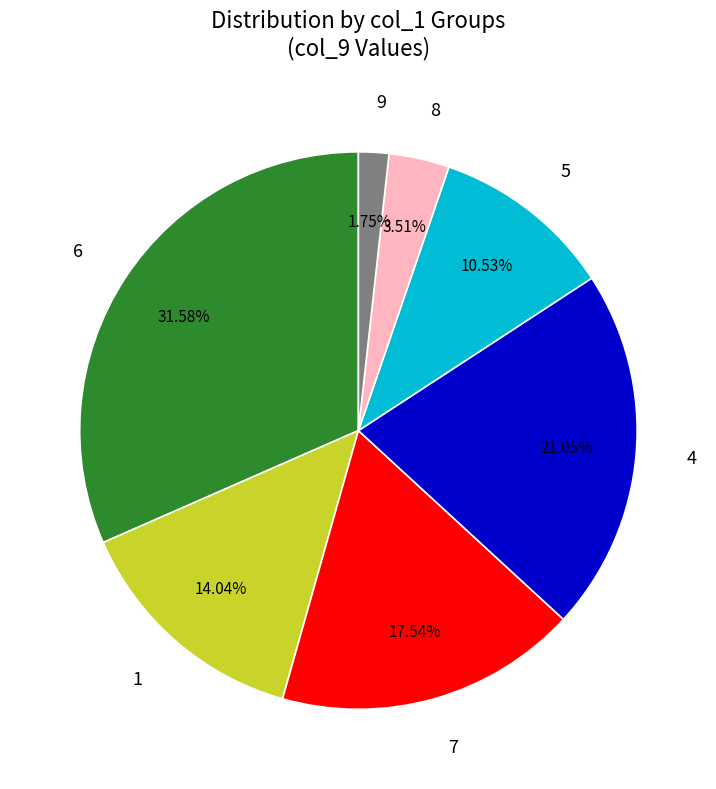

Between 6 and 4, which is larger?

6